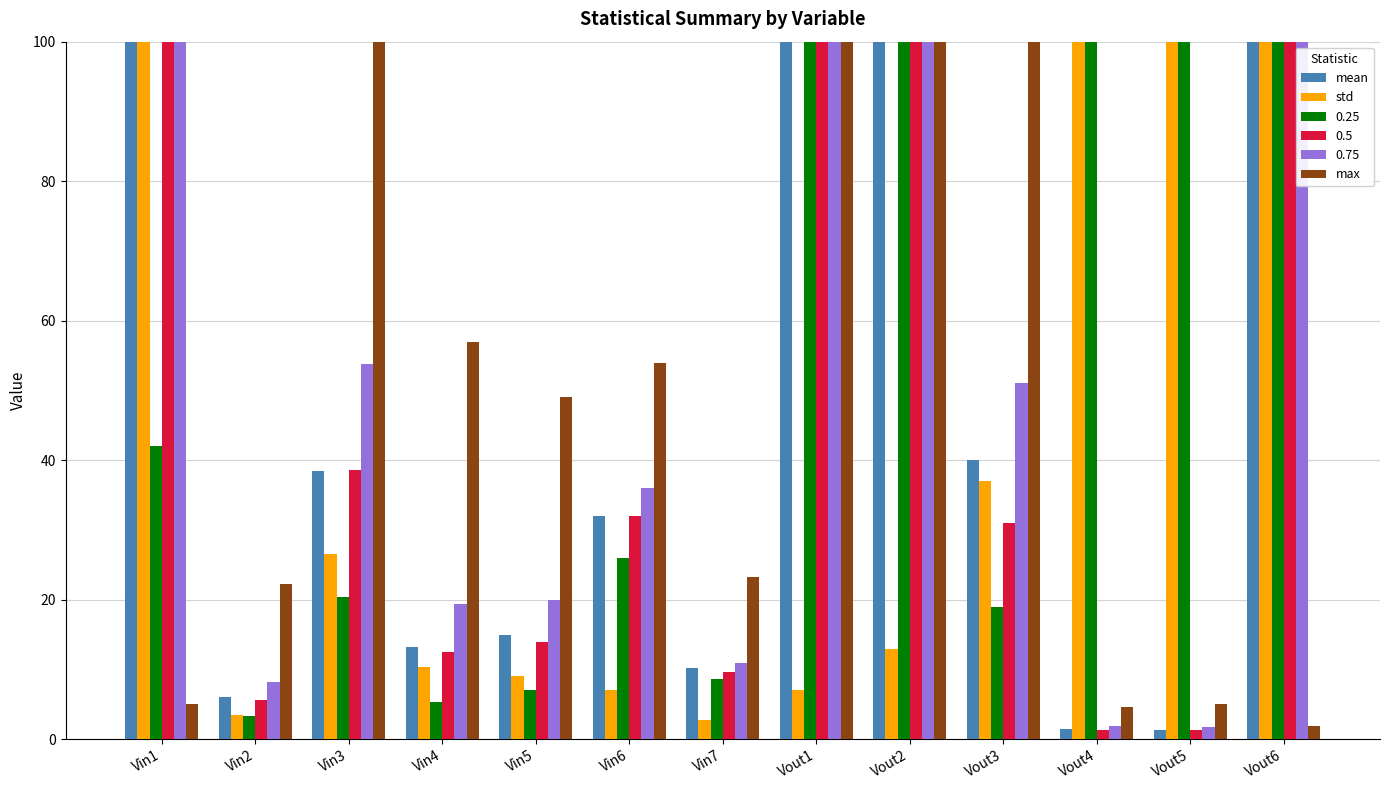

Where is mean nearest to the value 50?

Vout3